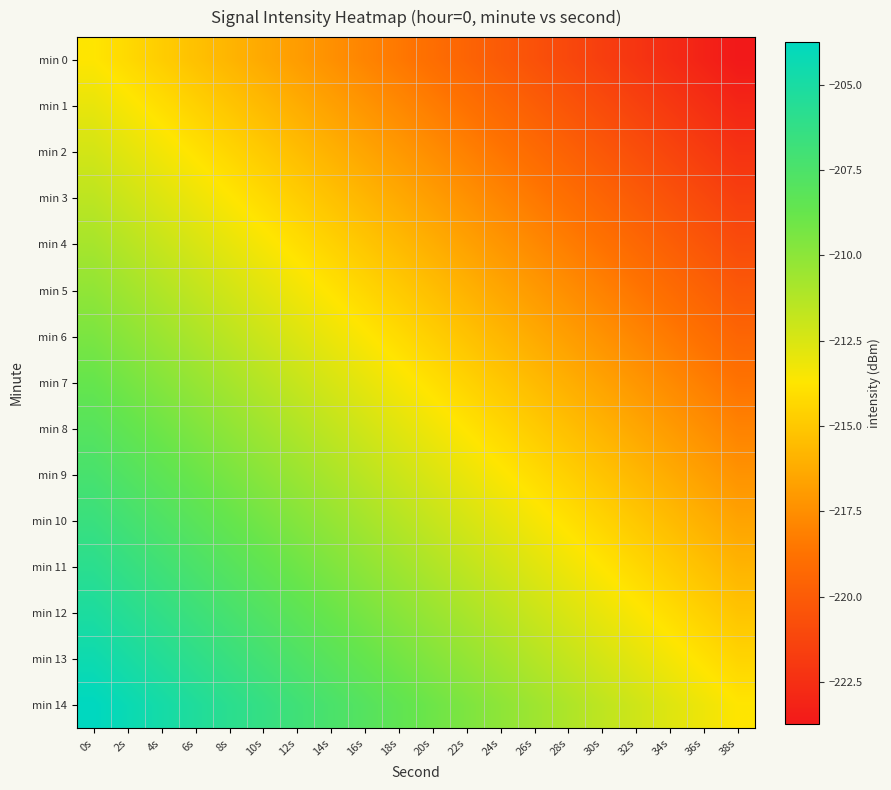

What is the minimum value shown in the chart?

-223.7